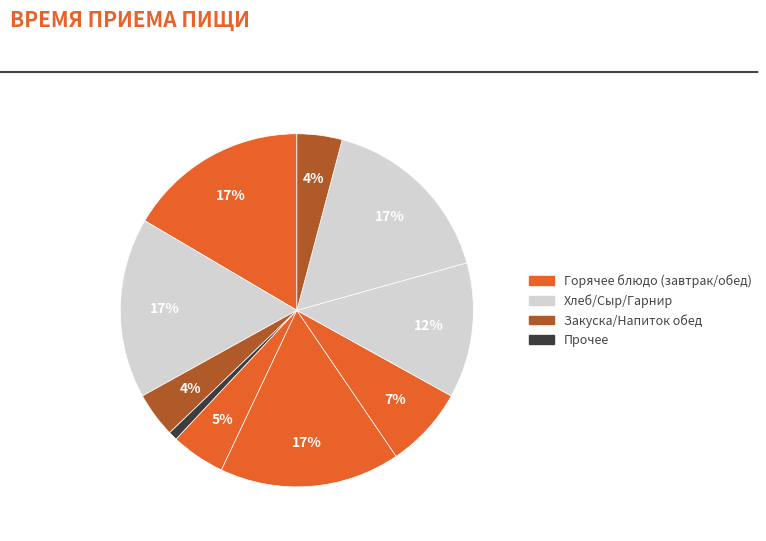

How many slices are in this pie chart?

10